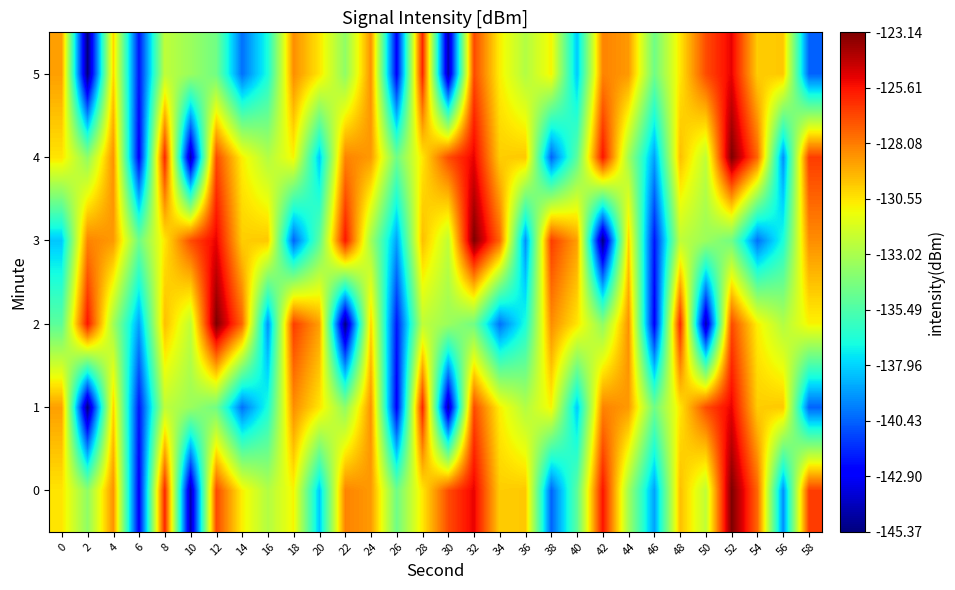

Count the number of categories in the chart.

30